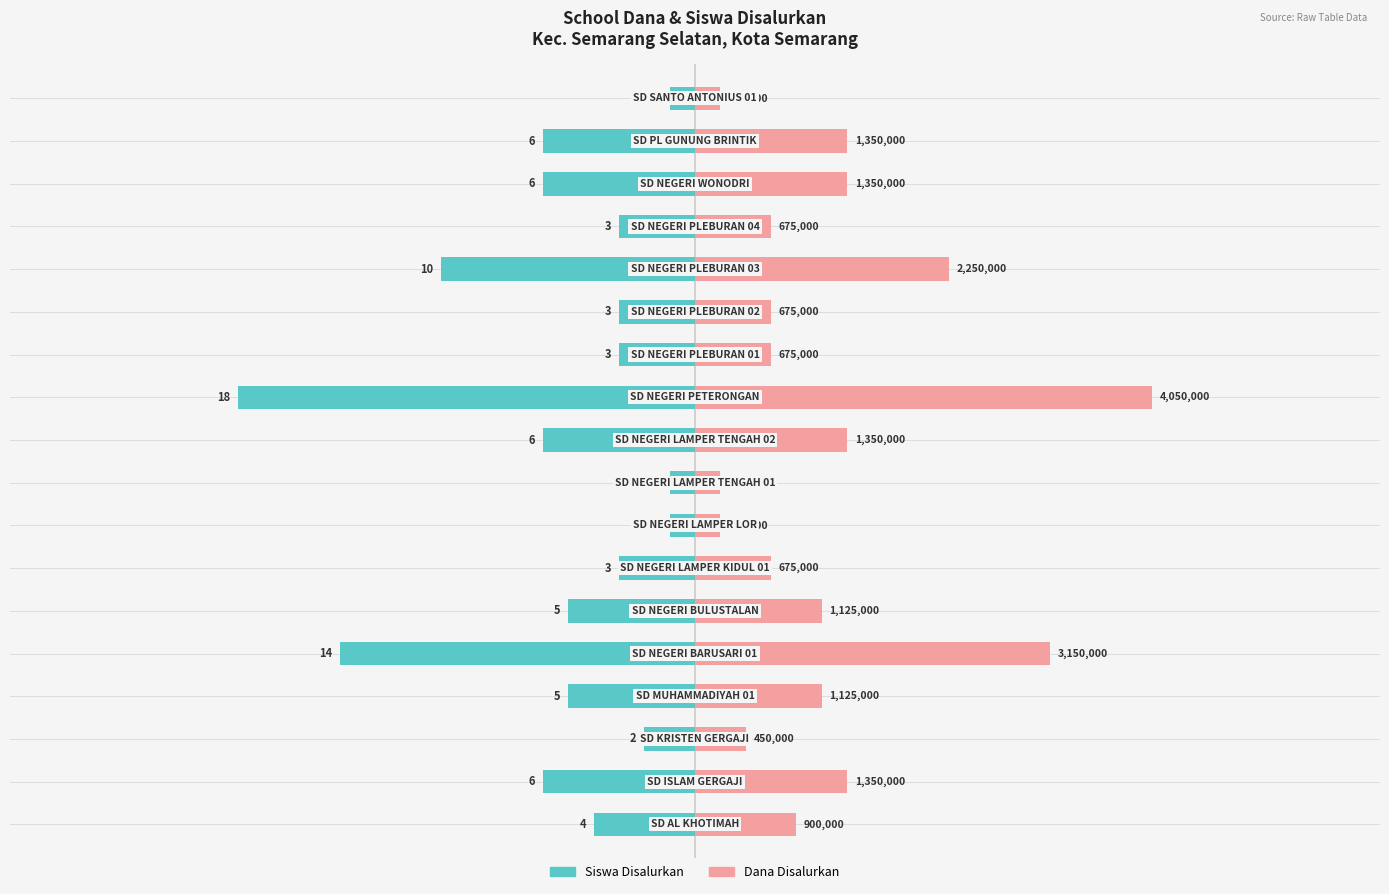

Which series has the largest total across all categories?

Dana Disalurkan